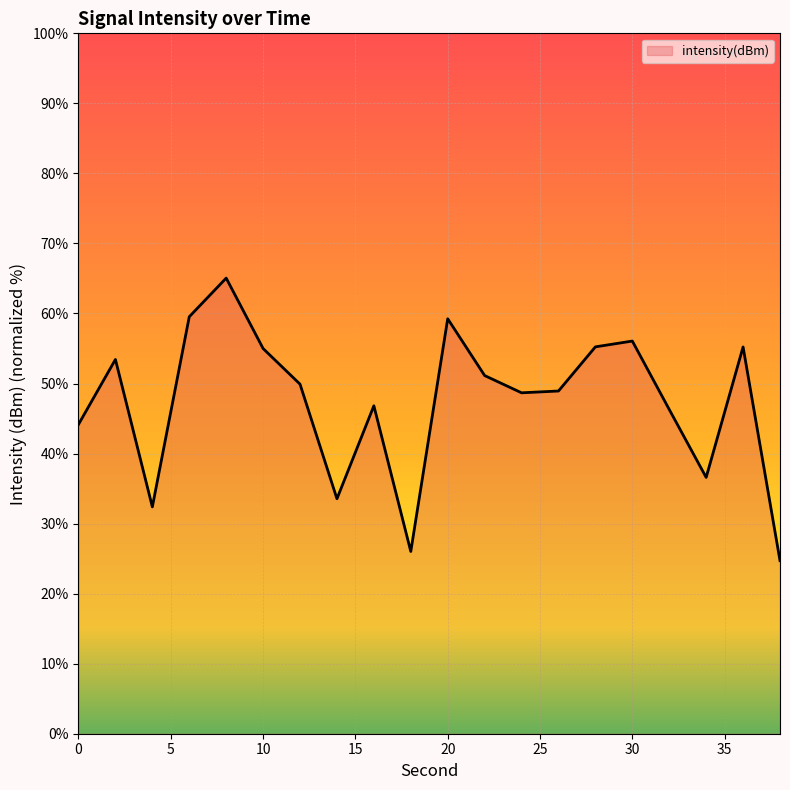

What is the difference between the maximum and minimum values?

40.3